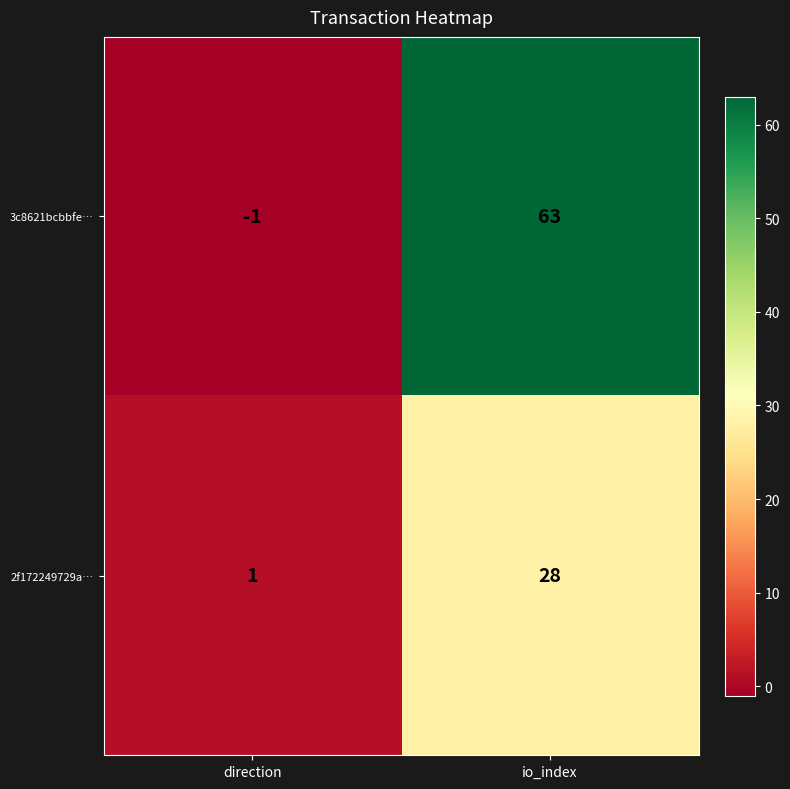

List the series in order of their peak value, highest first.

3c8621bcbbfe…, 2f172249729a…